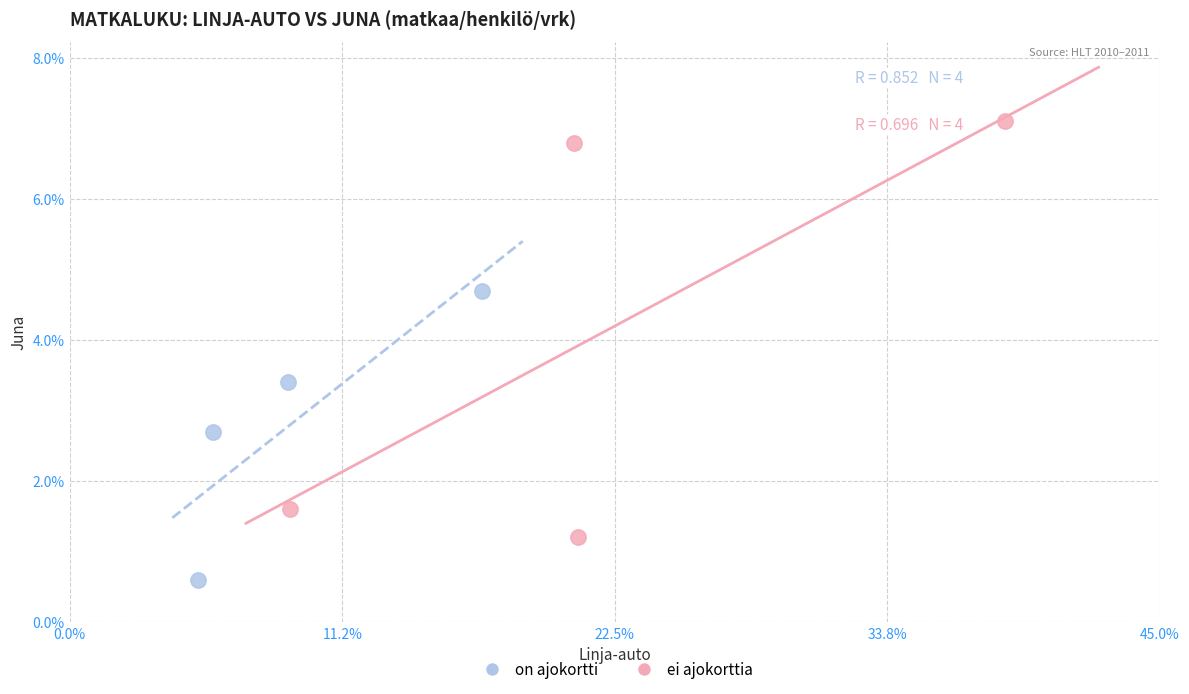

Which series contains the lowest Y value?

on ajokortti